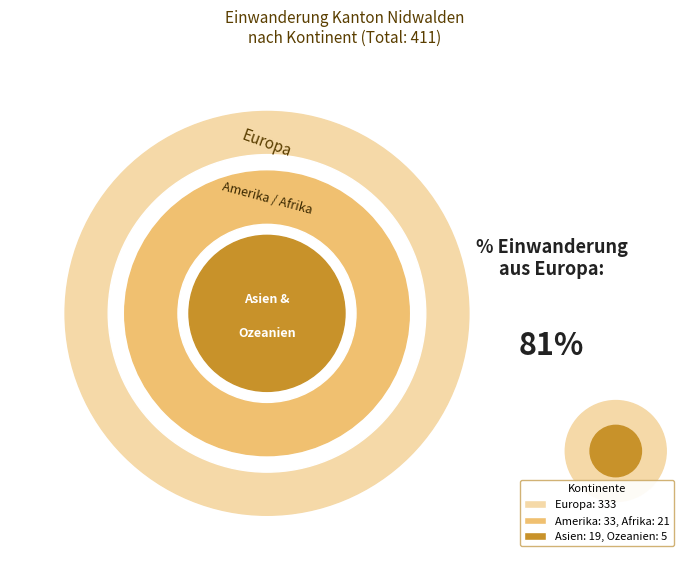

To the nearest percent, what is the average slice percentage?

20%